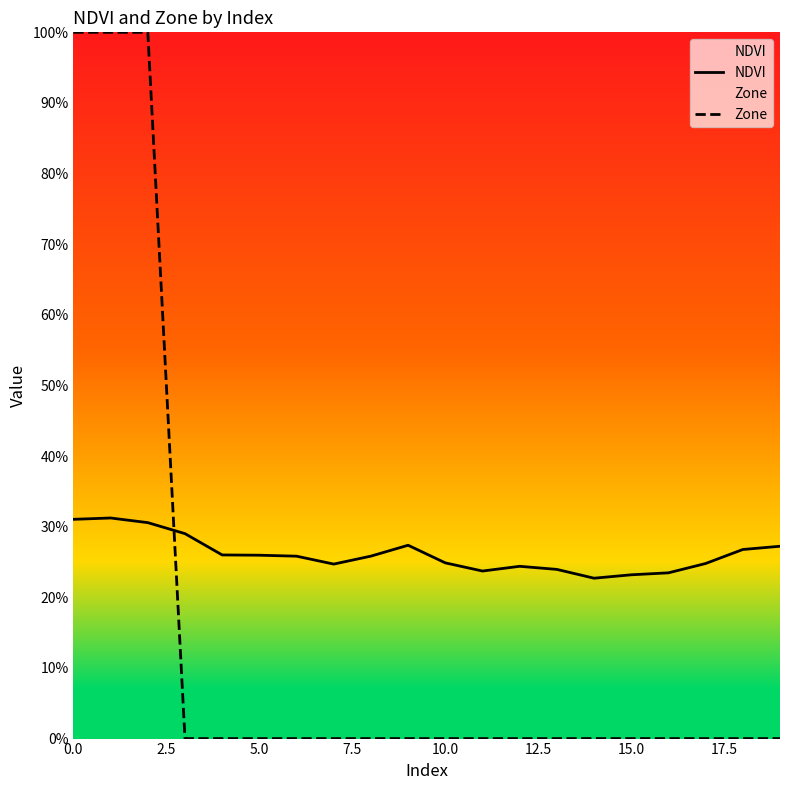

Does the chart display data point markers on the line(s)?

No